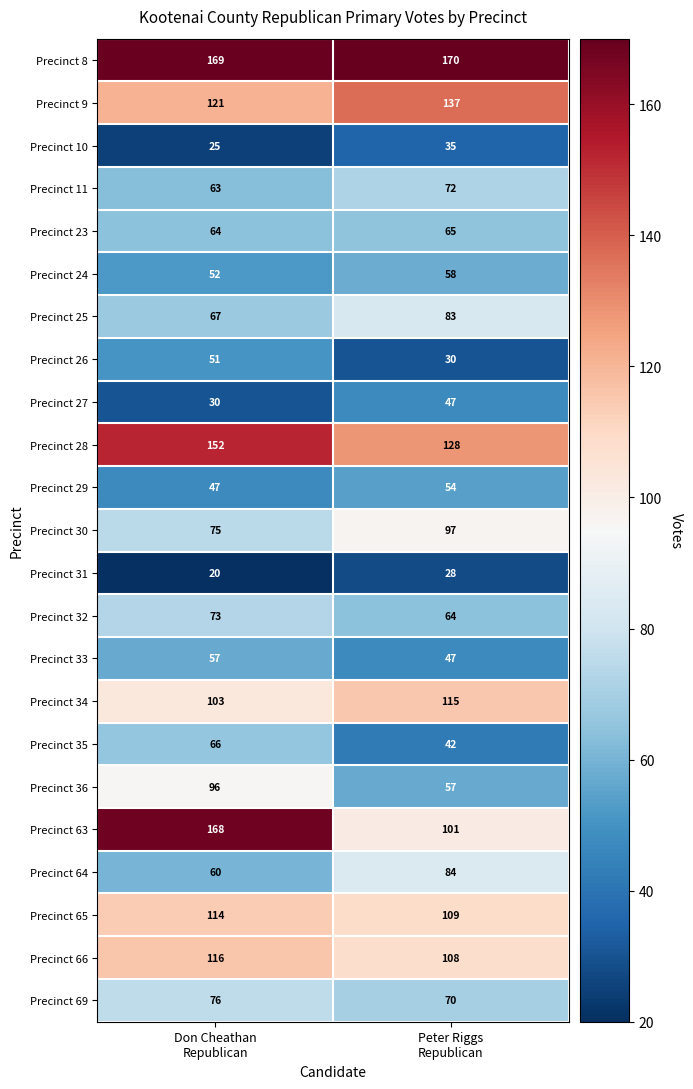

What is the smallest value displayed?

20